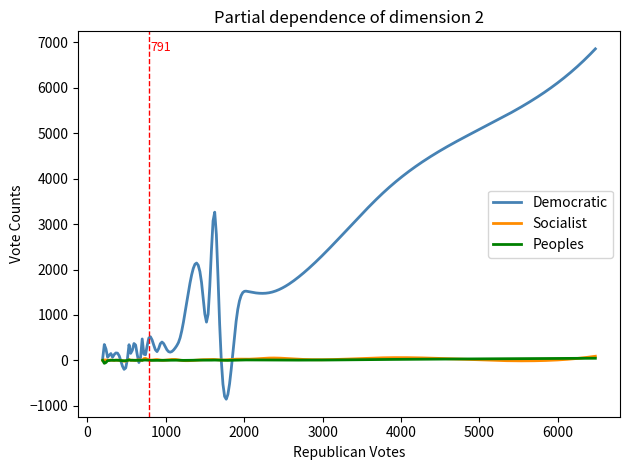

Which series has the widest spread of values?

Democratic